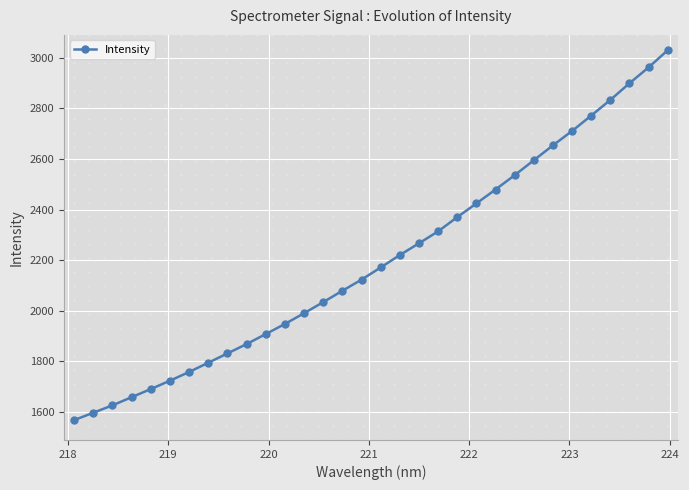

What is the value of the Intensity point at the 28th from the left?

2771.4